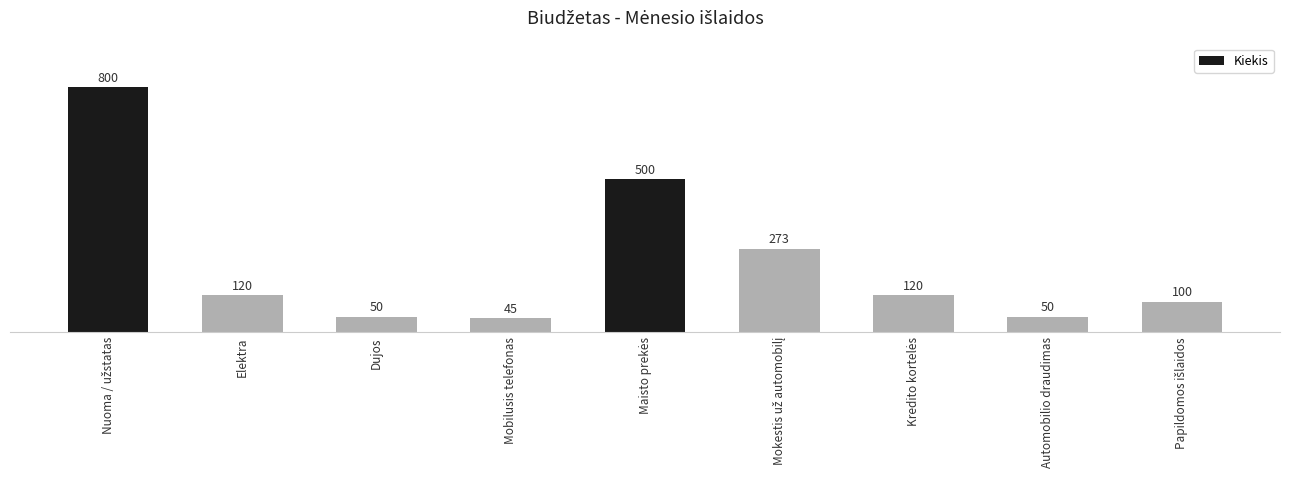

True or false: the data shows 45 at Mobilusis telefonas.

True